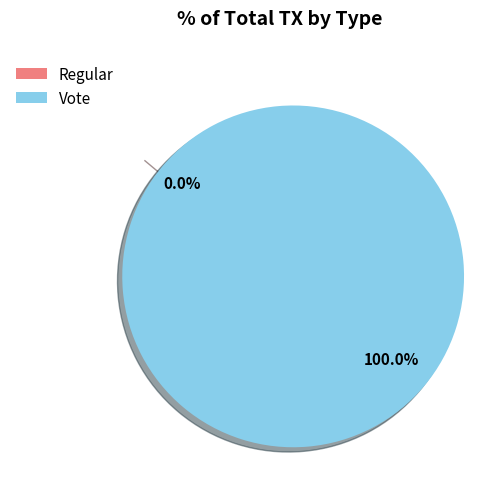

Is the sum of Regular and Vote greater than half?

Yes